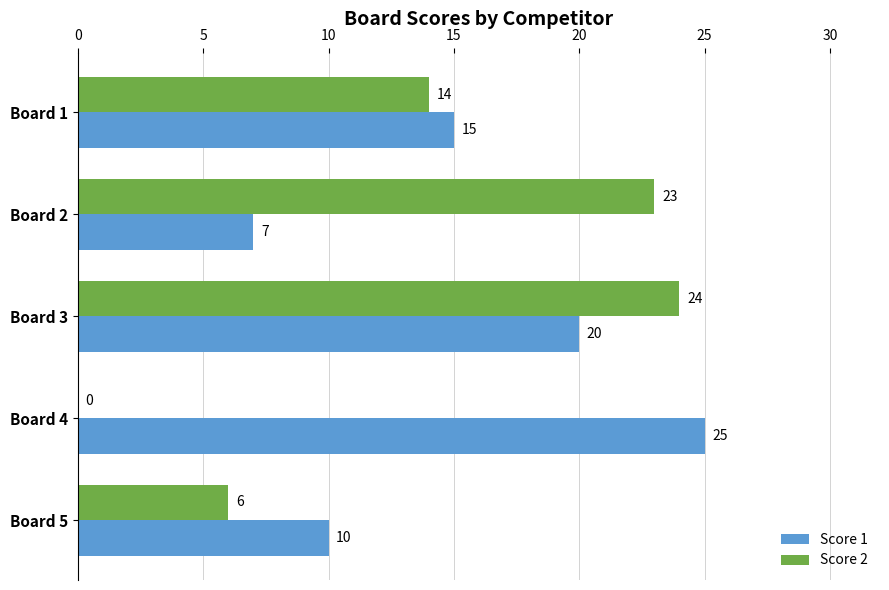

What is the average value of the Score 2 series?

13